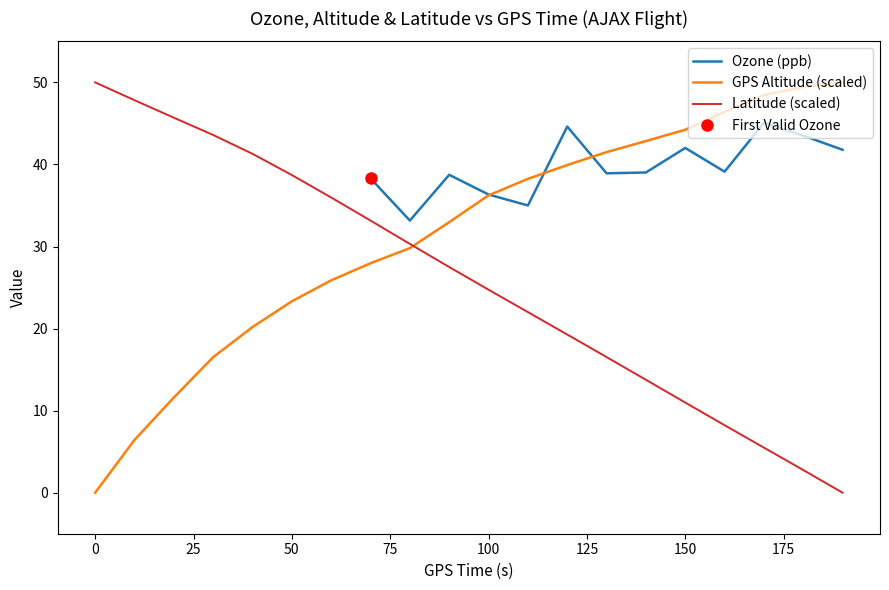

True or false: GPS Altitude (scaled) has more than 0 points higher than both neighbors.

False